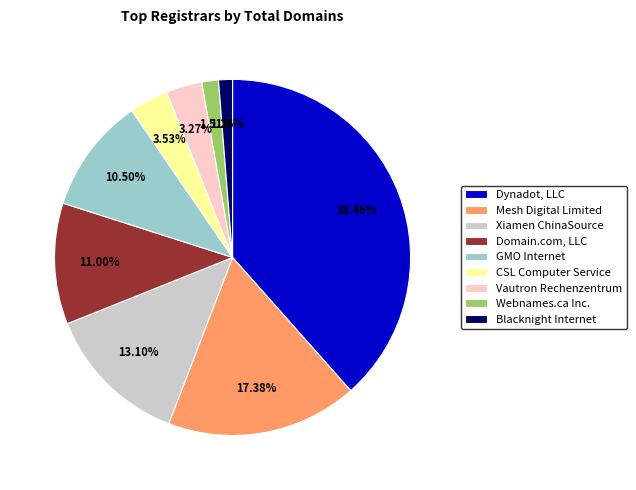

To the nearest percent, what portion does Mesh Digital Limited represent?

17%